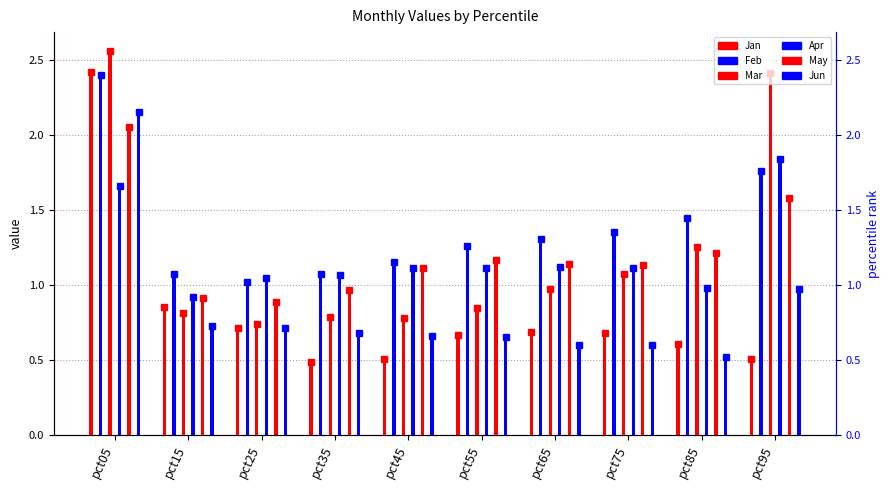

What is the difference between the maximum and minimum values in the Feb series?

1.4